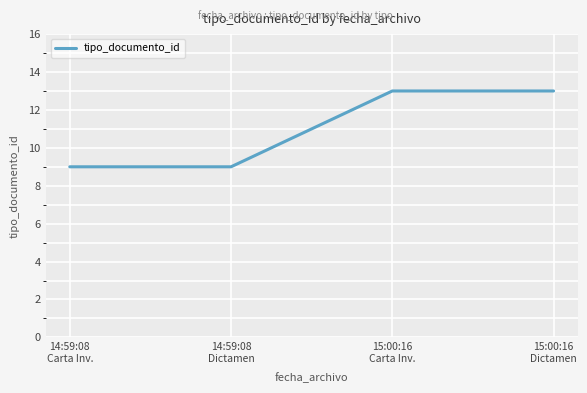

What value does the data have at 15:00:16
Carta Inv.?

13